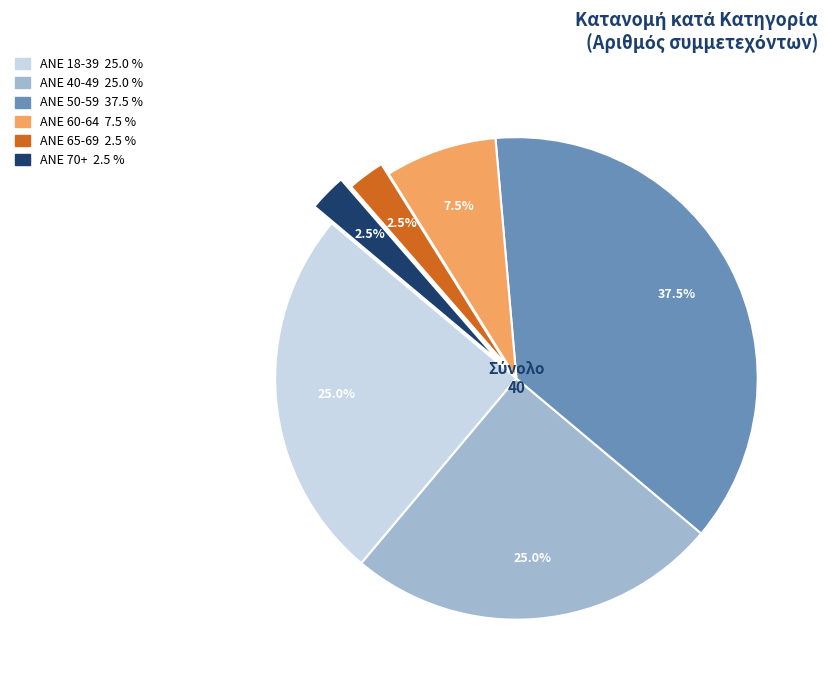

How many slices are in this pie chart?

6